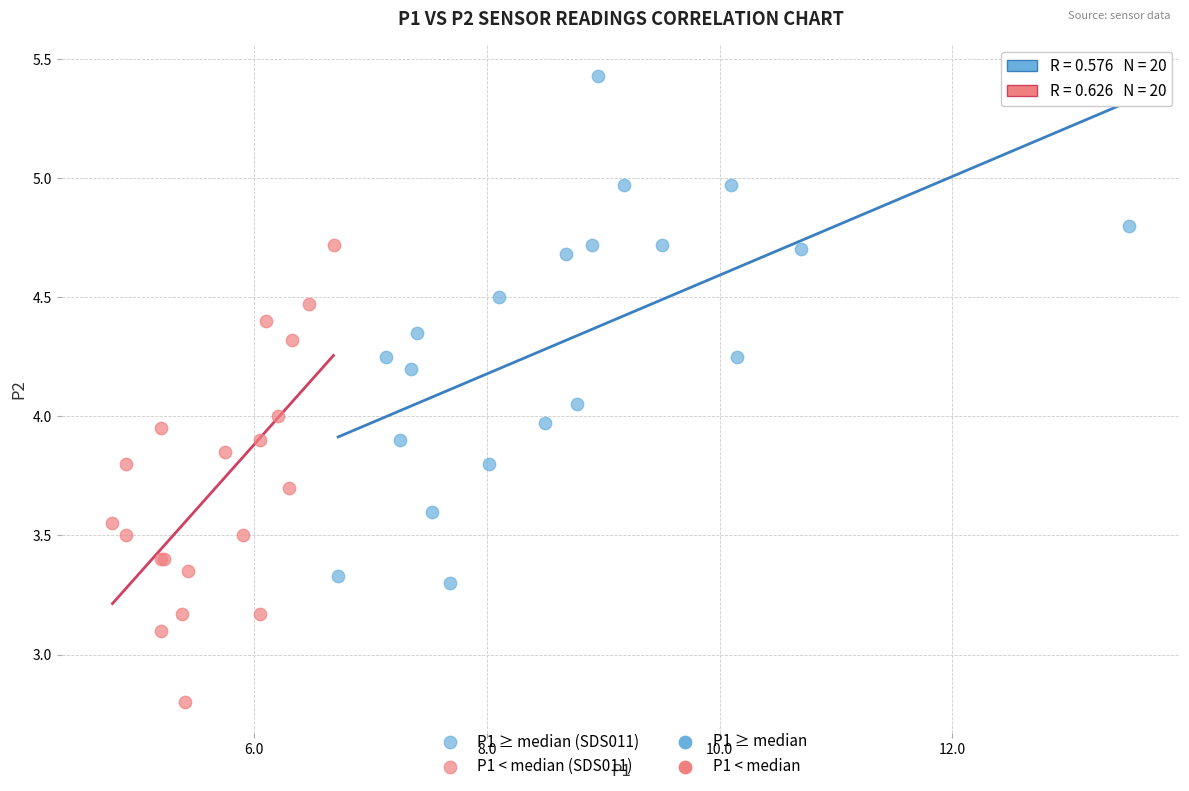

Which series reaches the maximum Y coordinate?

P1 ≥ median (SDS011)